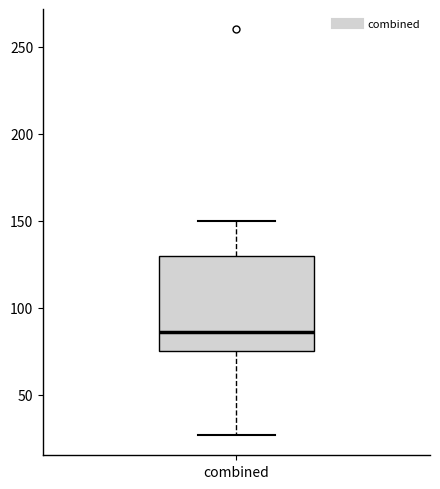

Read this box plot against the y-axis: the position of the median line, the range covered by the box, and the ends of both whiskers. The values are not printed on the chart, so give them approximately, as read against the axis.

median 85, box 75 to 130, whiskers 25 to 150